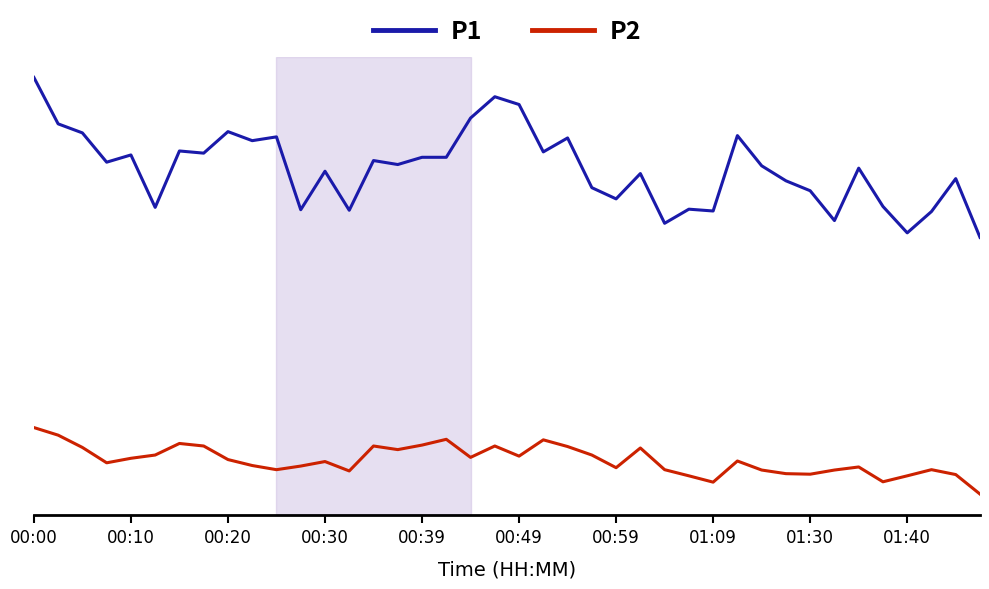

Where is the first local maximum for P1?

00:10